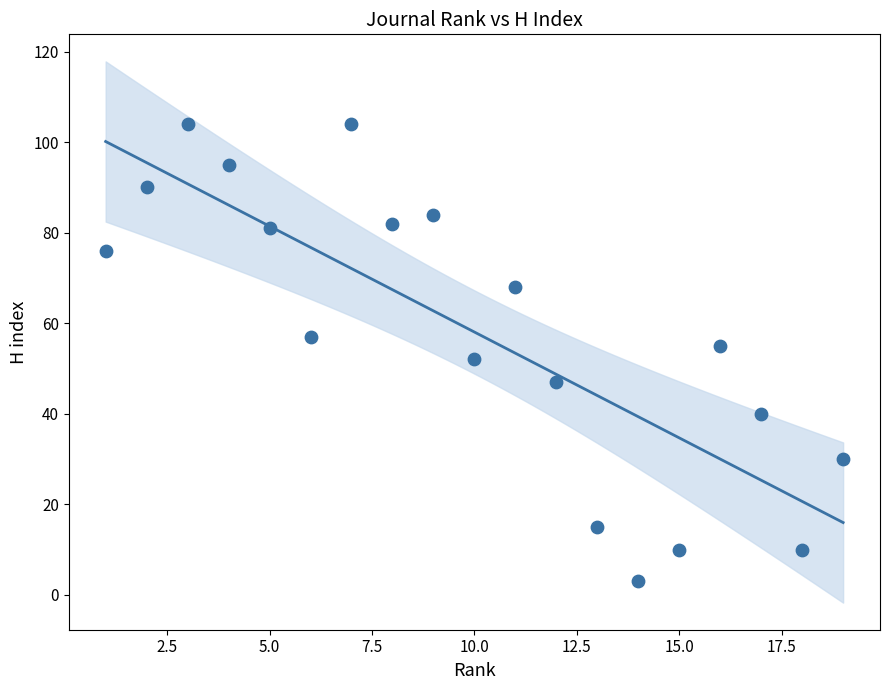

What is the range of Y values (max minus min)?

101